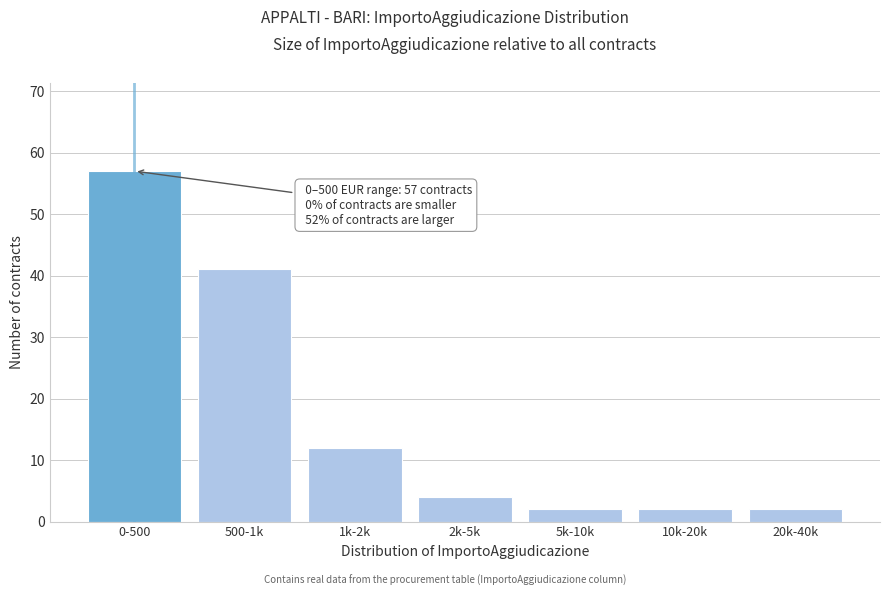

Reading left to right, extract all data points from this chart.

0-500=57	500-1k=41	1k-2k=12	2k-5k=4	5k-10k=2	10k-20k=2	20k-40k=2